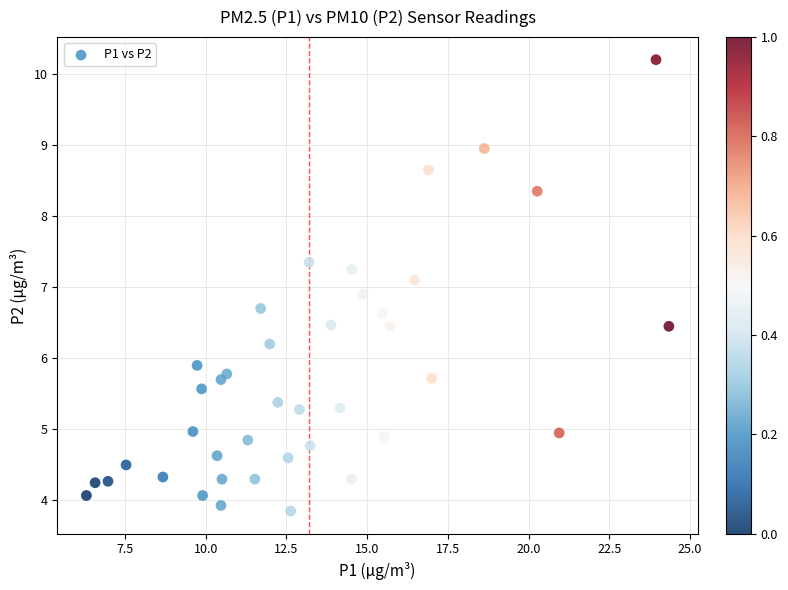

What is the range of X values (max minus min)?

18.1